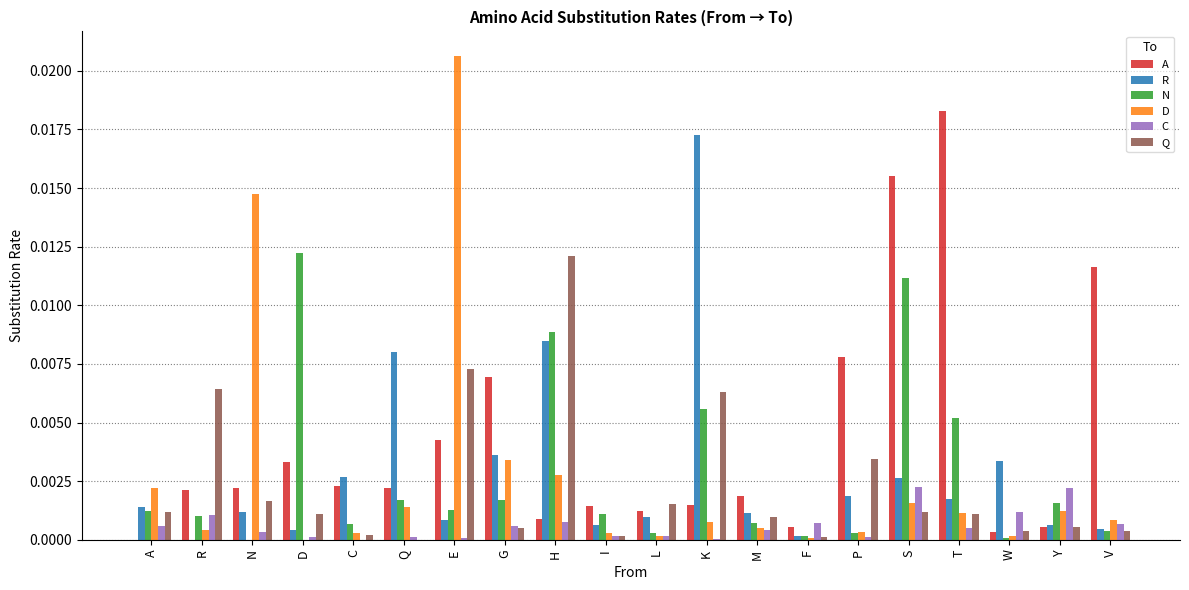

The D series shows 0.0 at K. True or false?

True